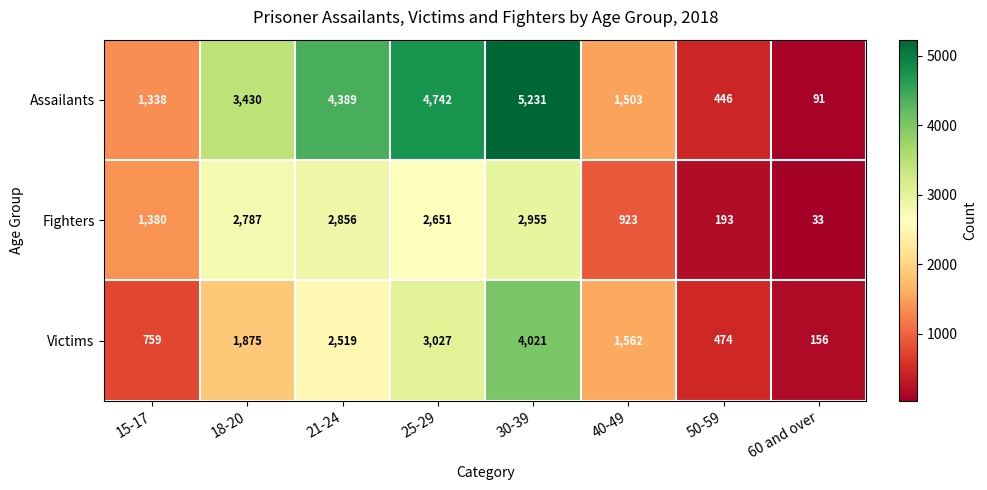

The Assailants series shows 59 at 60 and over. True or false?

False